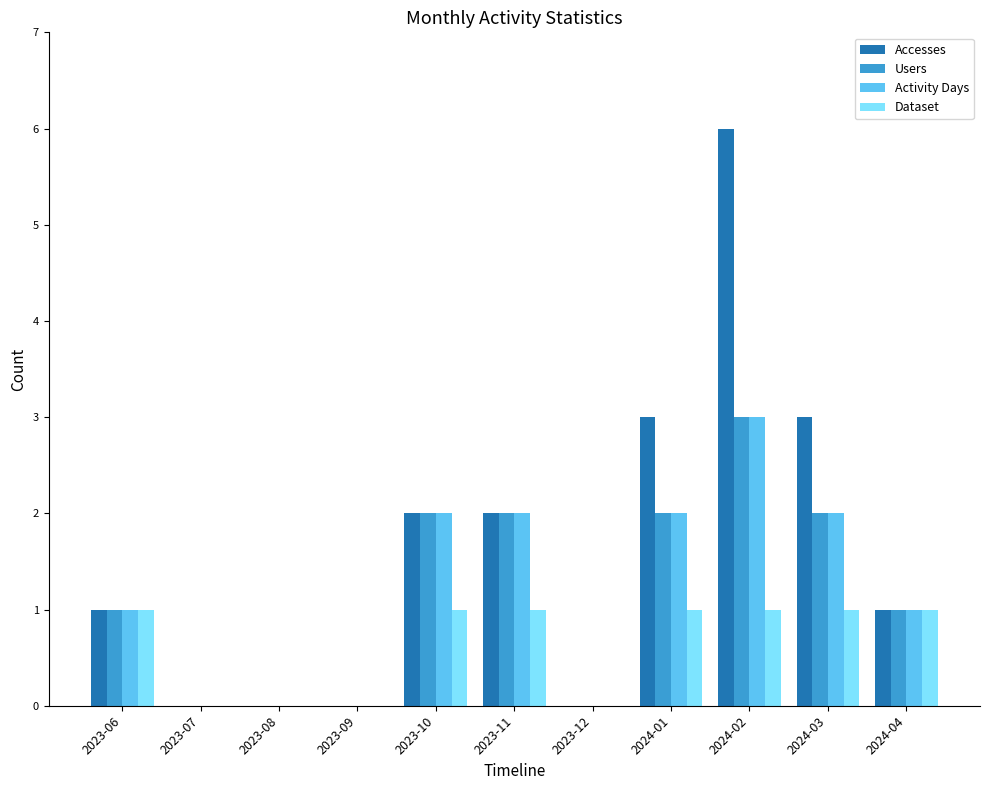

Is the value of Dataset at 2023-12 greater than the value of Users at 2024-01?

No